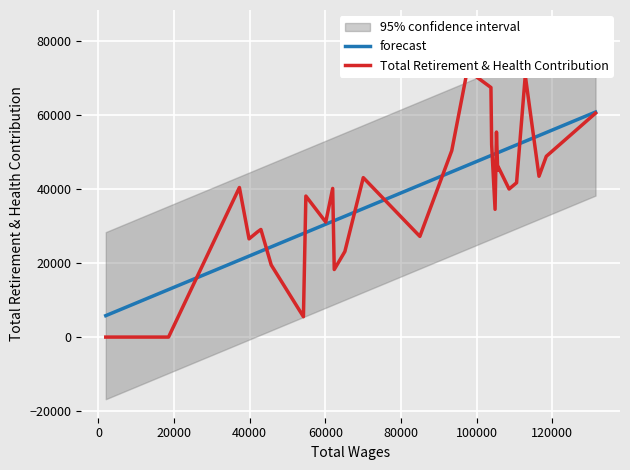

What is the highest value of the forecast series?

60879.7